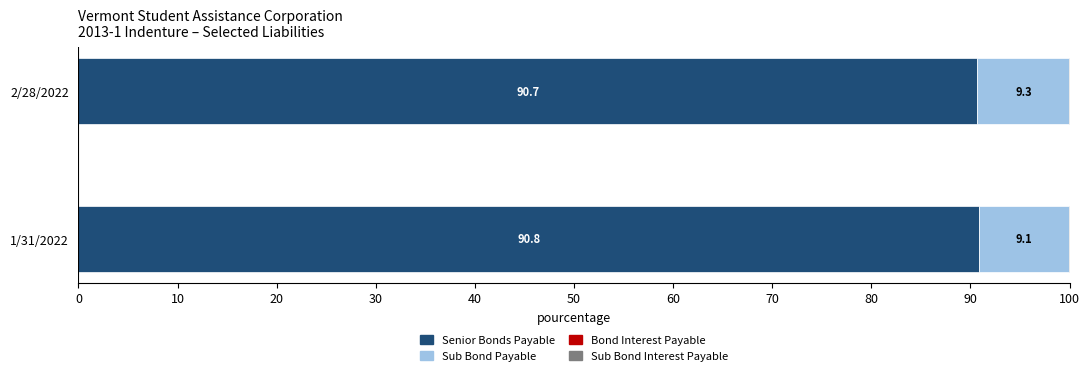

Where is Senior Bonds Payable nearest to the value 90?

2/28/2022